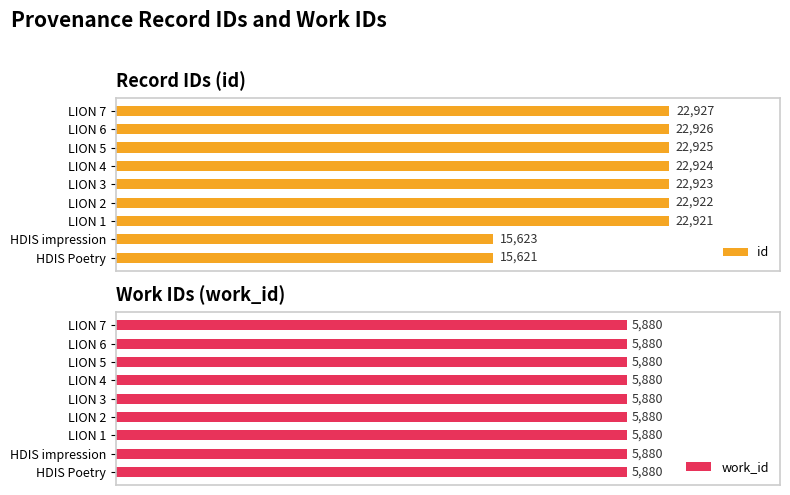

List the labels in order of id value, smallest first.

HDIS Poetry, HDIS impression, LION 1, LION 2, LION 3, LION 4, LION 5, LION 6, LION 7